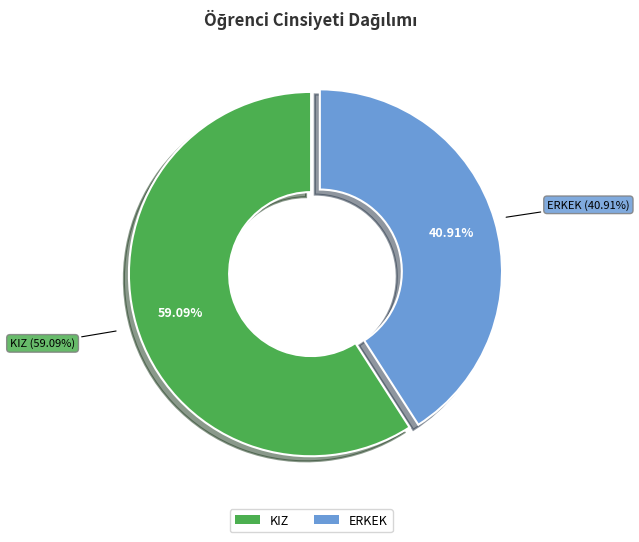

To the nearest percent, what percentage of the pie is KIZ?

59%